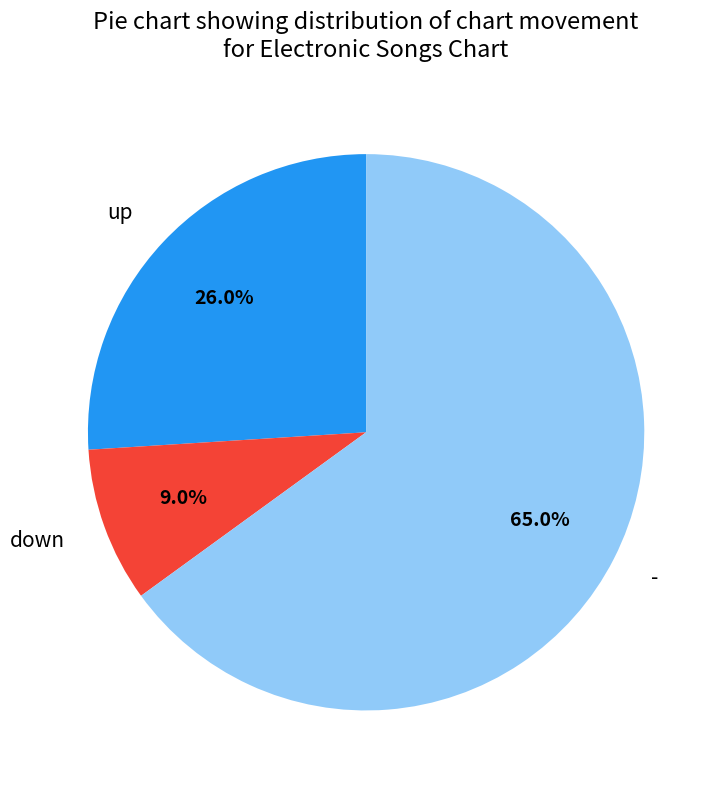

Approximately how many times larger is the value at up compared to -?

0.4